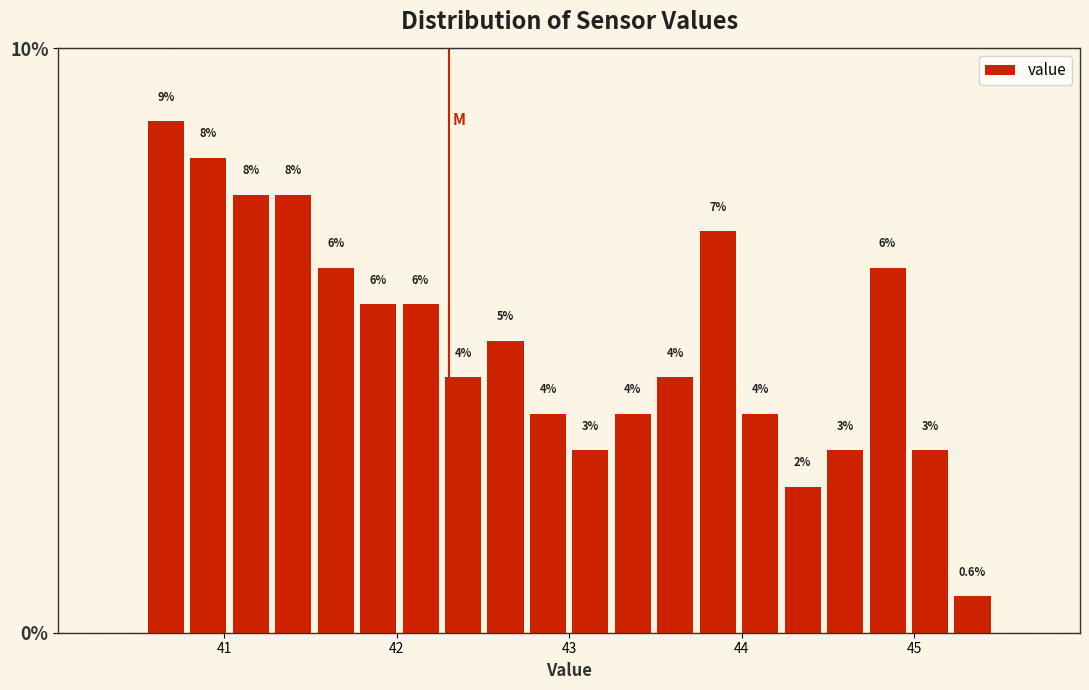

Read against the x-axis, roughly where is the centre of the tallest bar?

40.7